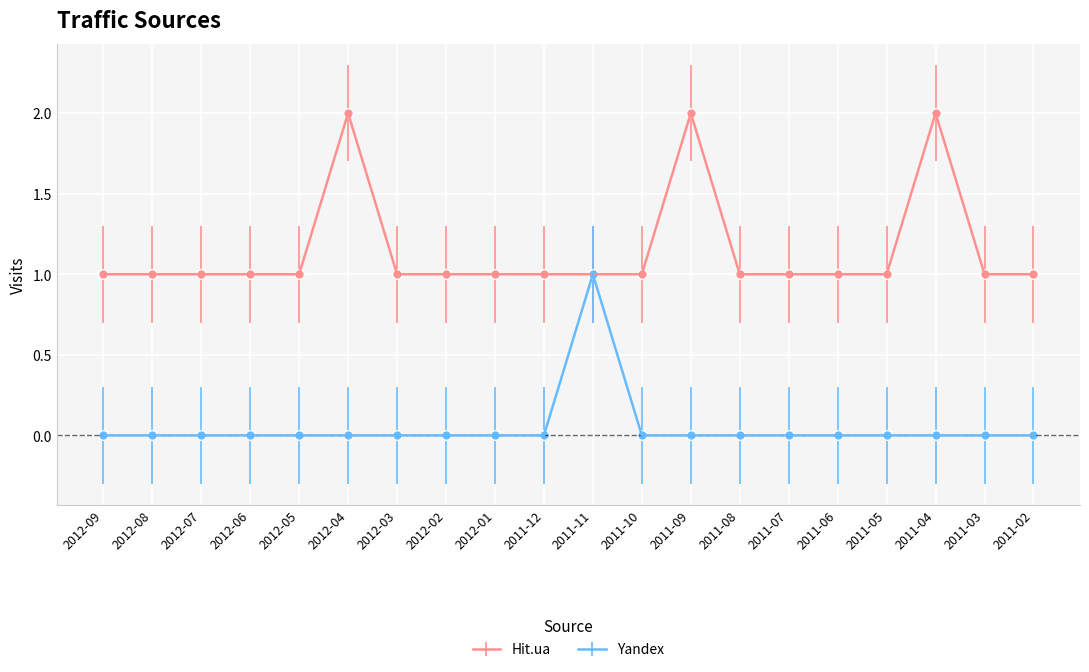

Which series has the largest total across all categories?

Hit.ua